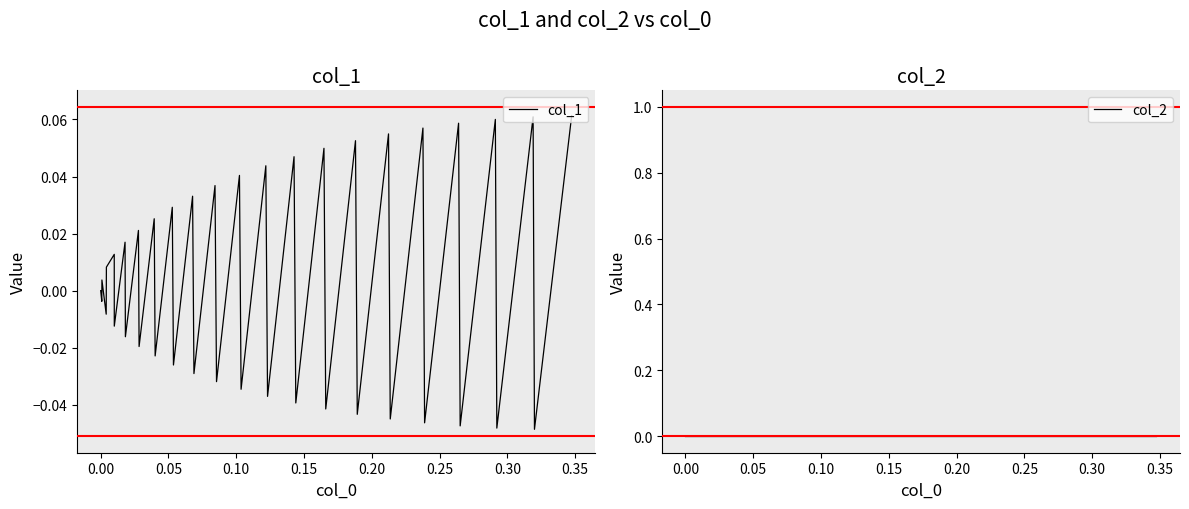

How many interior local peaks does the col_1 series have?

18